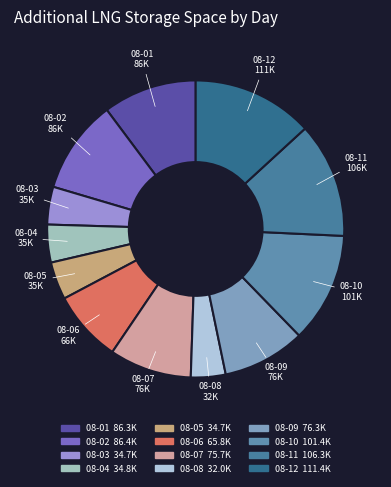

Count the number of slices in the pie.

12